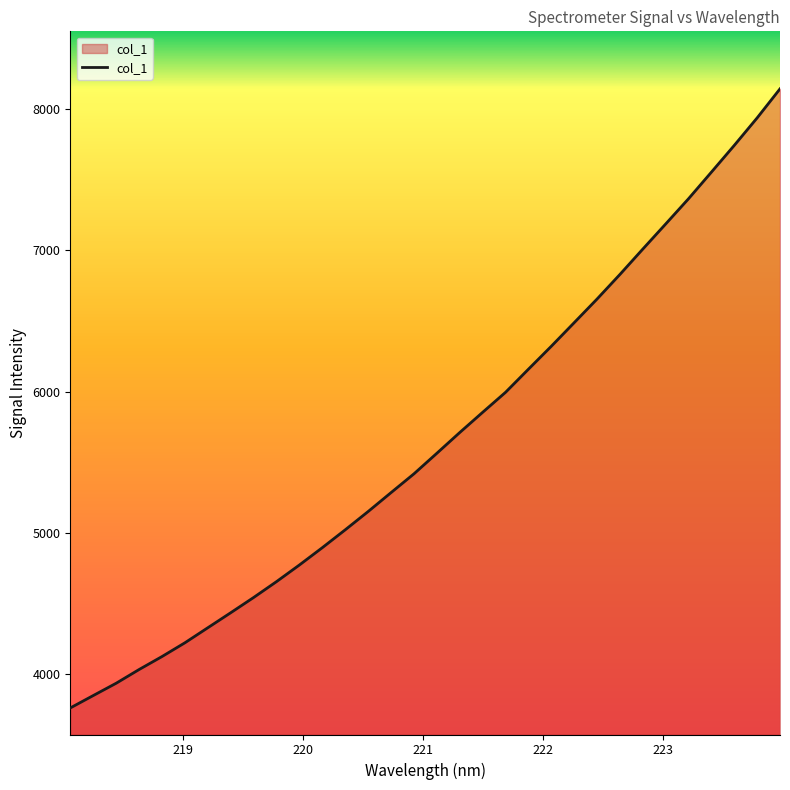

What is the difference between the maximum and minimum values?

4383.4